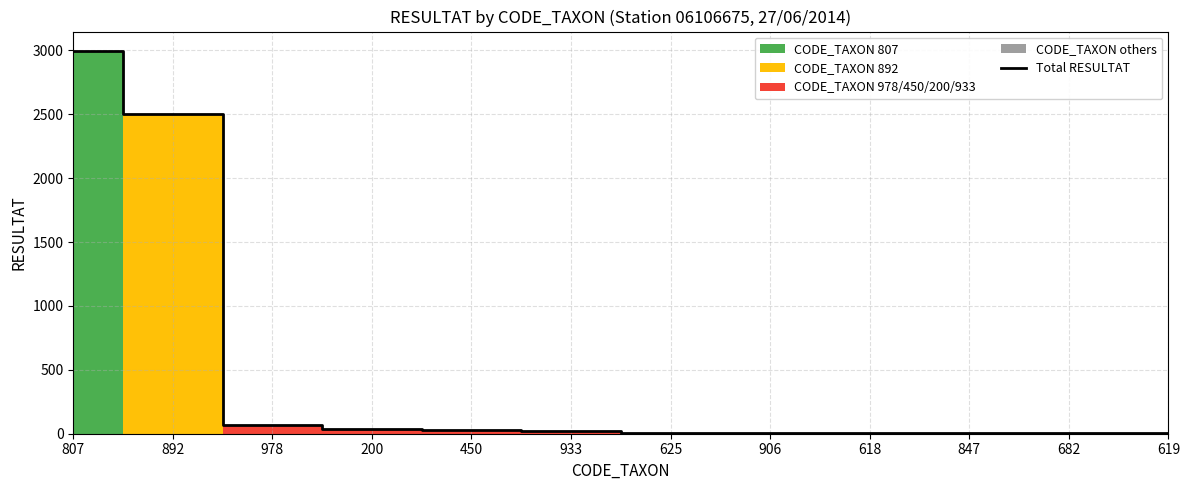

Reading left to right, extract all data points from this chart.

2997	2500	68	34	27	23	9	3	3	2	2	2